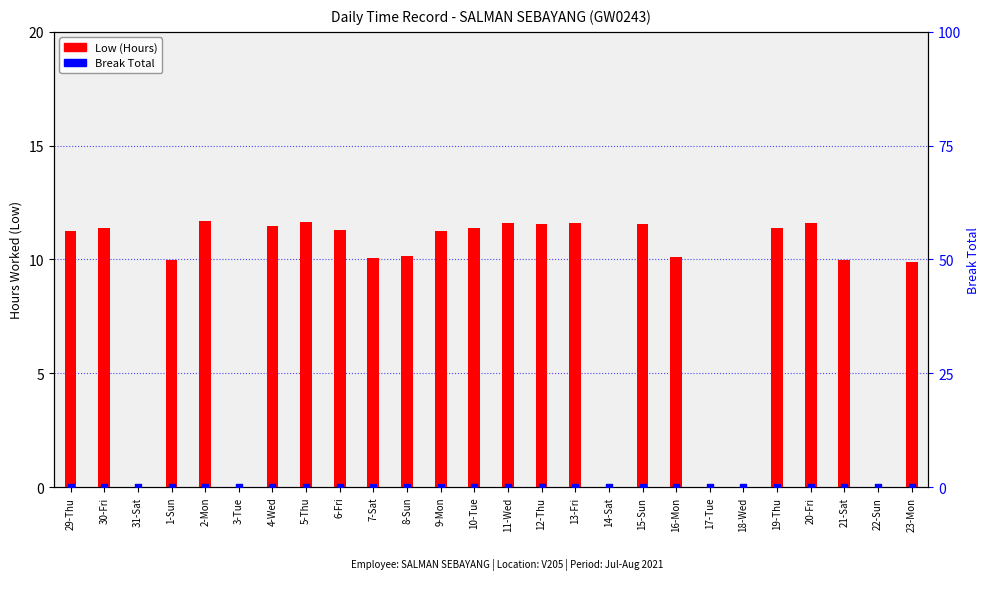

At how many categories does at least one series exceed 2?

20